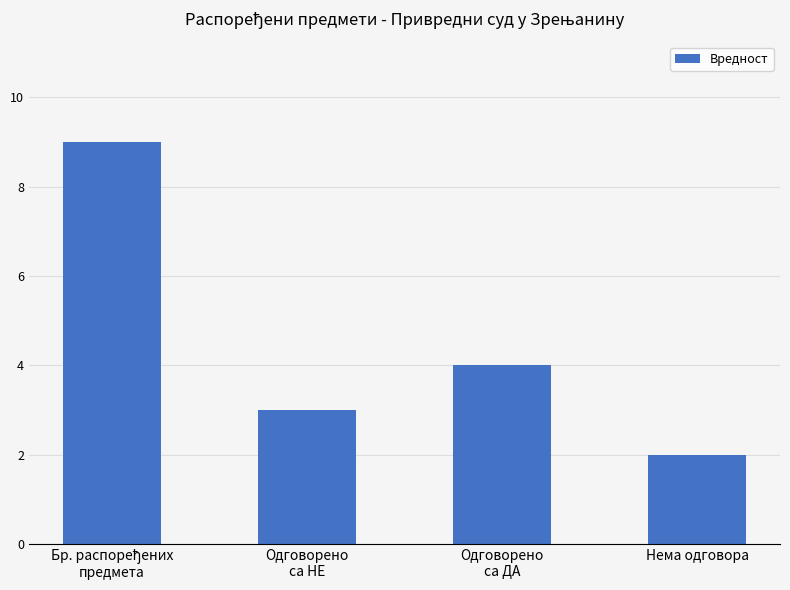

Approximately how many times larger is the value at Одговорено
са НЕ compared to Нема одговора?

1.5